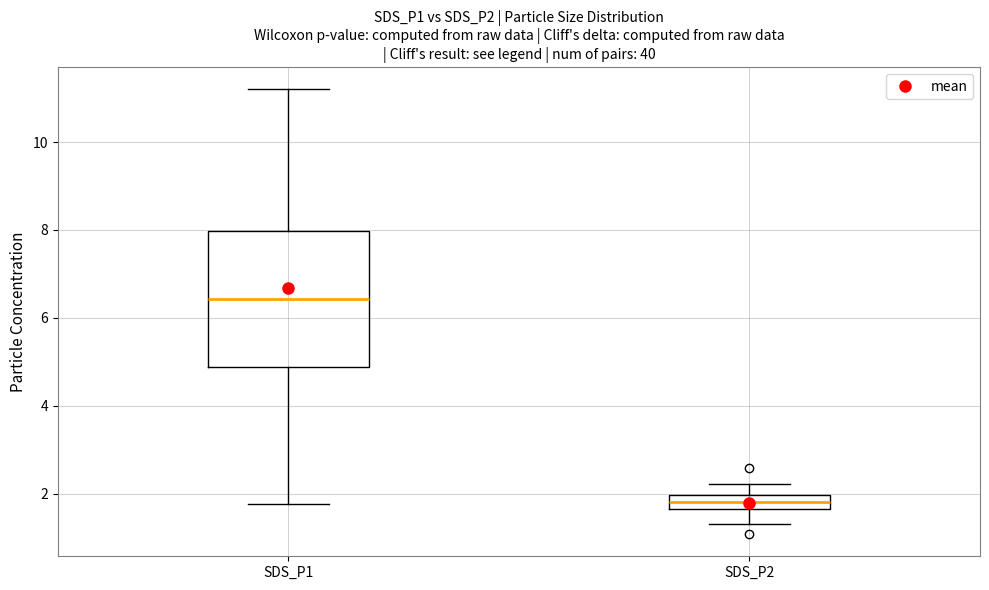

Reading left to right, transcribe this box plot: for each box, give where its median line is, the range the box spans, and where its two whiskers end, as read against the y-axis. The values are not printed on the chart, so give them approximately, as read against the axis.

SDS_P1: median 6.4, box 4.8 to 8.0, whiskers 1.8 to 11.2
SDS_P2: median 1.8, box 1.6 to 2.0, whiskers 1.4 to 2.2